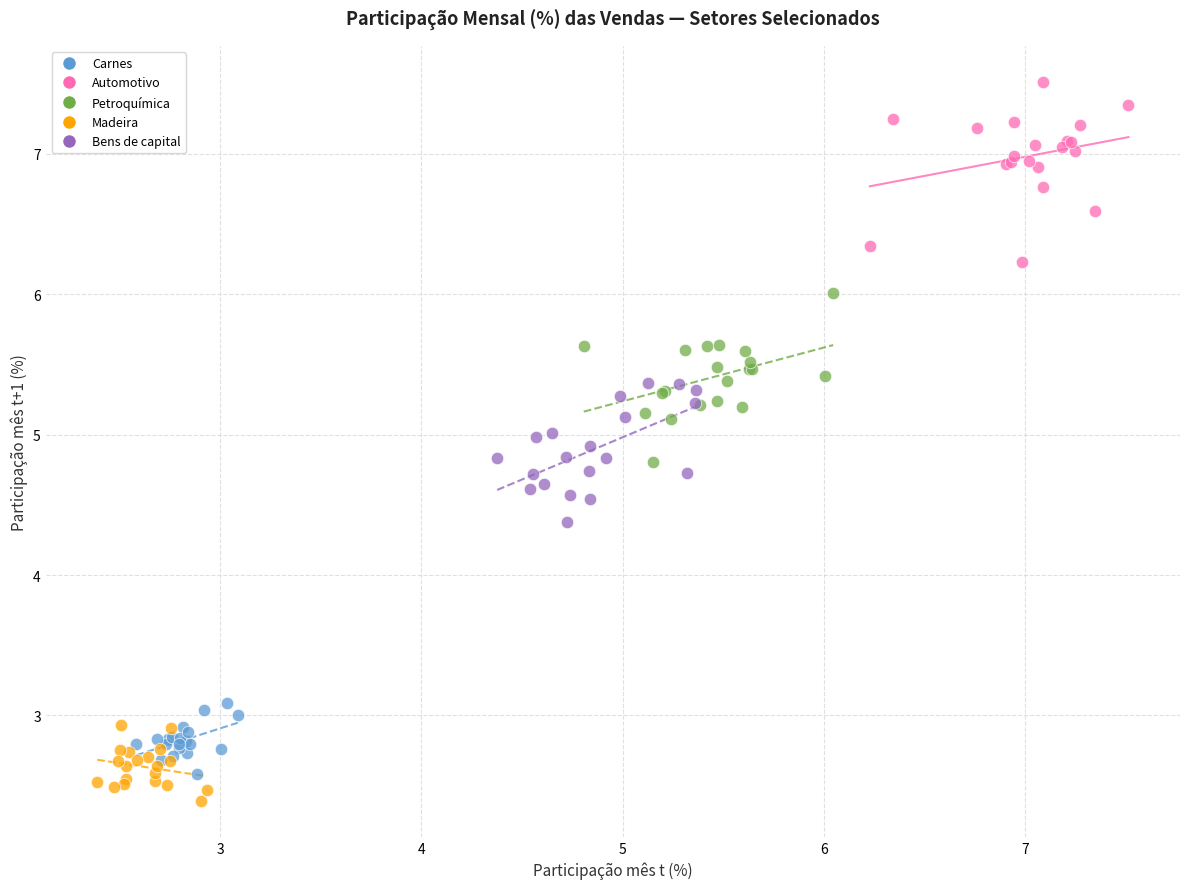

Which series contains the highest Y value?

Automotivo